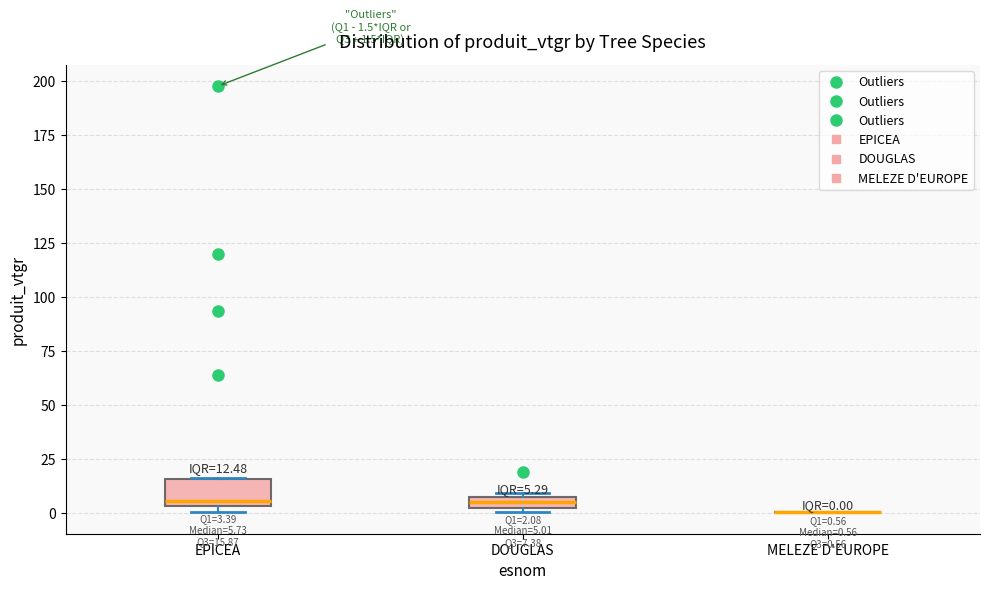

Which box is the tallest, from its lower edge to its upper edge?

EPICEA